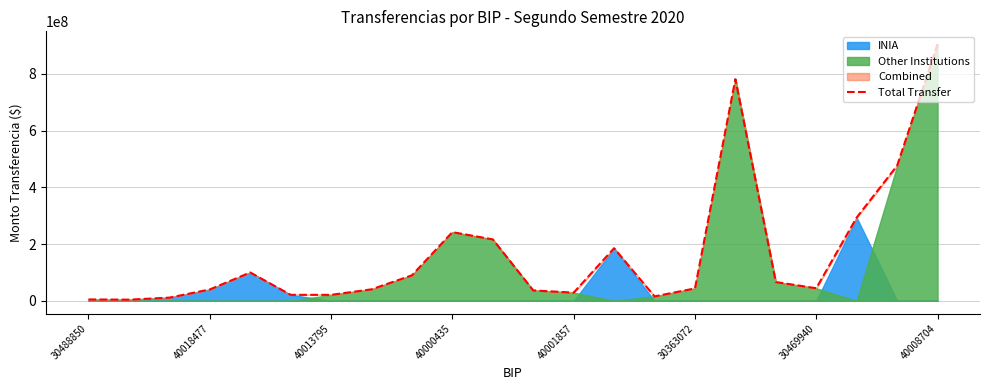

Which has a higher value, 40000435 or 30469940?

40000435